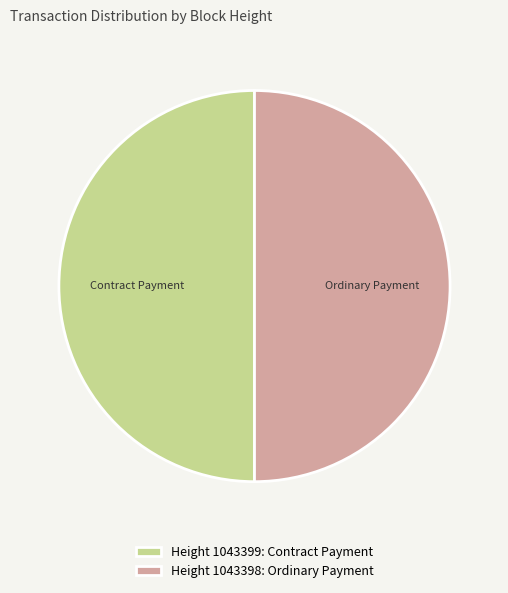

The Height 1043399: Contract Payment slice represents 50% of the pie. True or false?

True